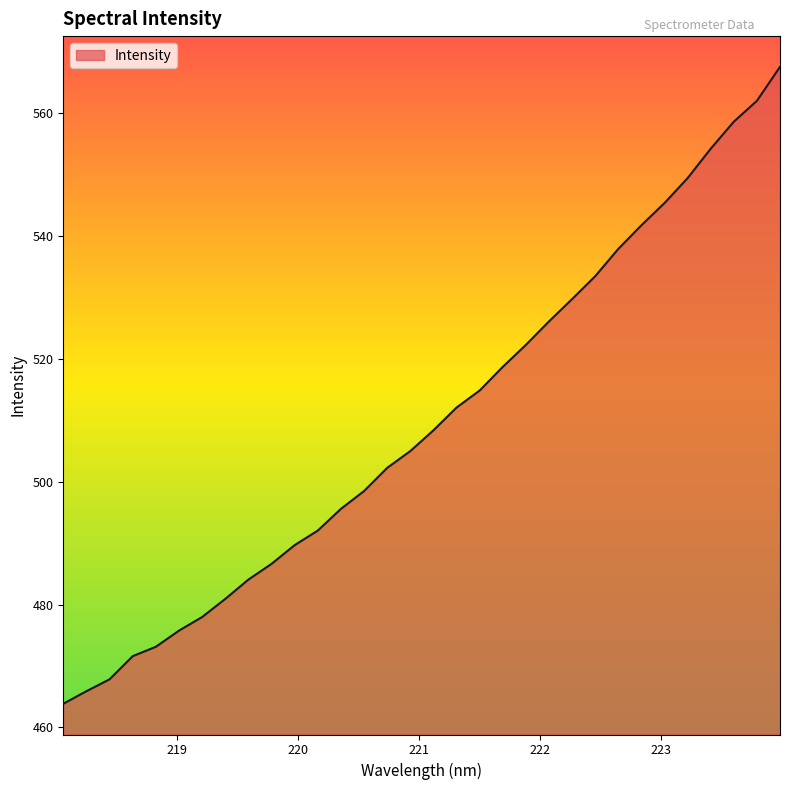

What is the difference between the maximum and minimum values?

103.6